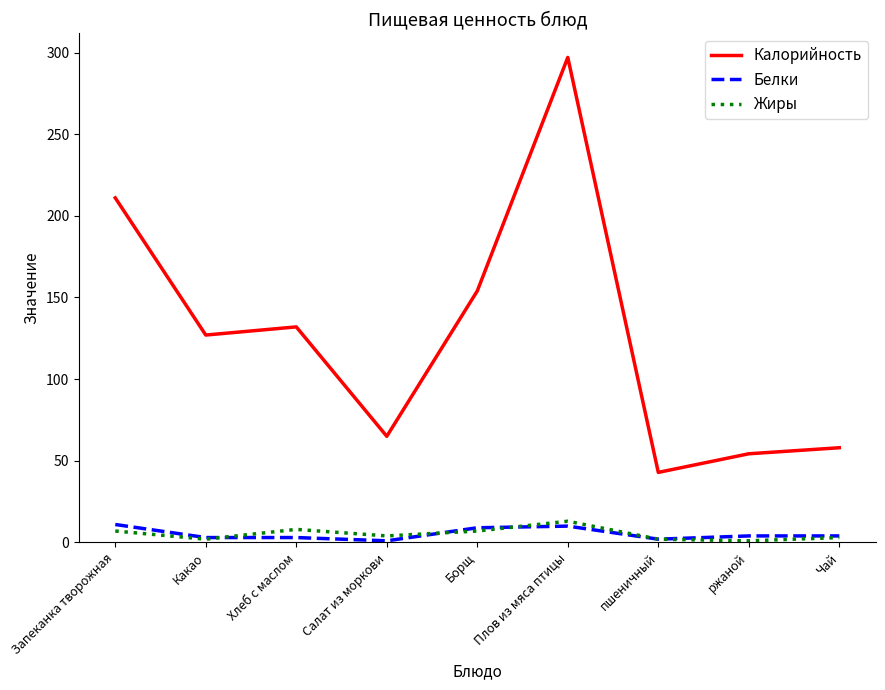

True or false: Белки and Калорийность cross at least once.

False